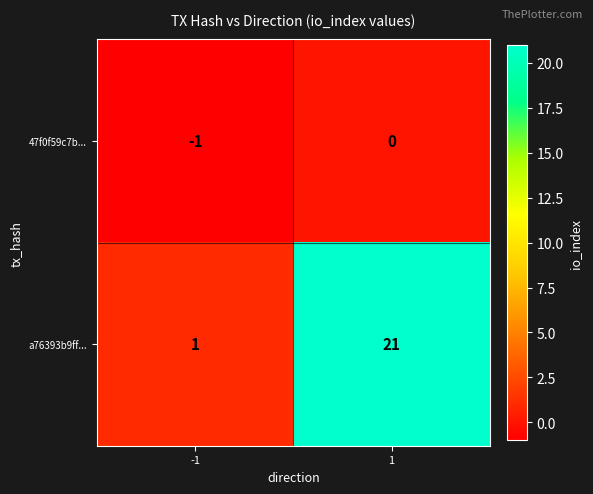

Which series has the largest total across all categories?

a76393b9ff...